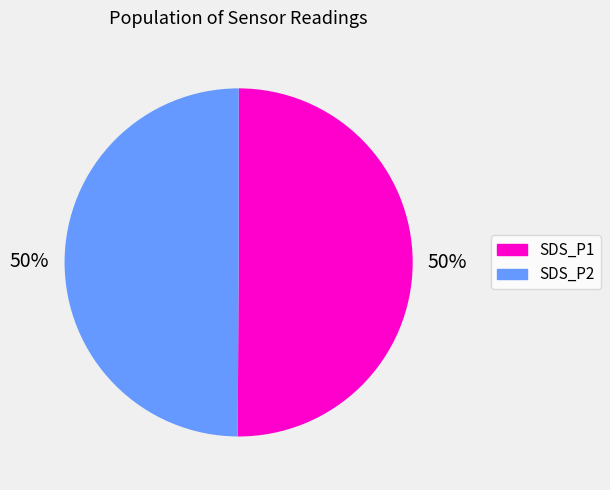

To the nearest percent, what is the combined percentage of SDS_P1 and SDS_P2?

100%